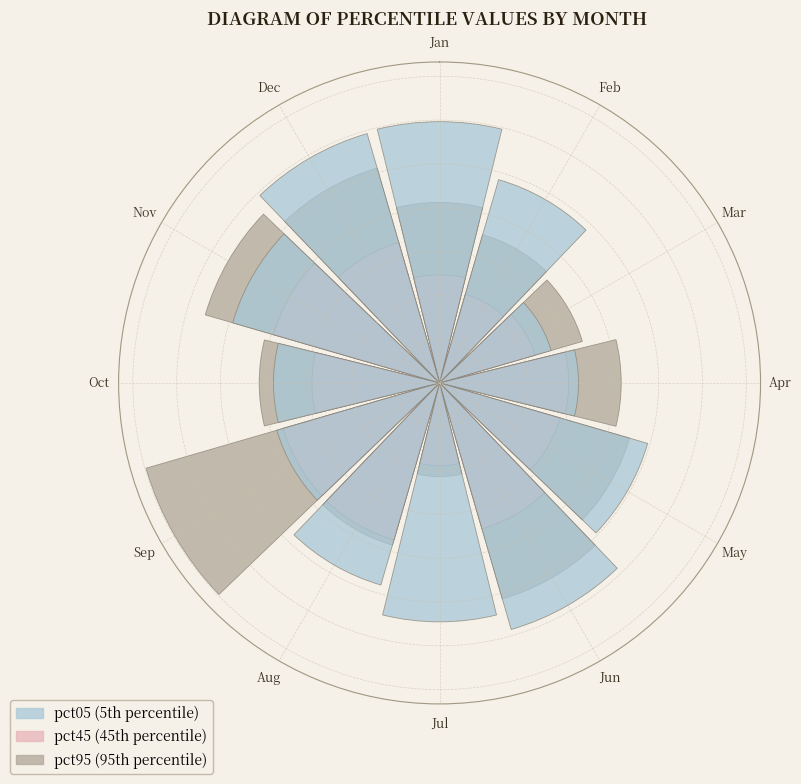

To the nearest percent, what percentage of the pie is Aug?

9%